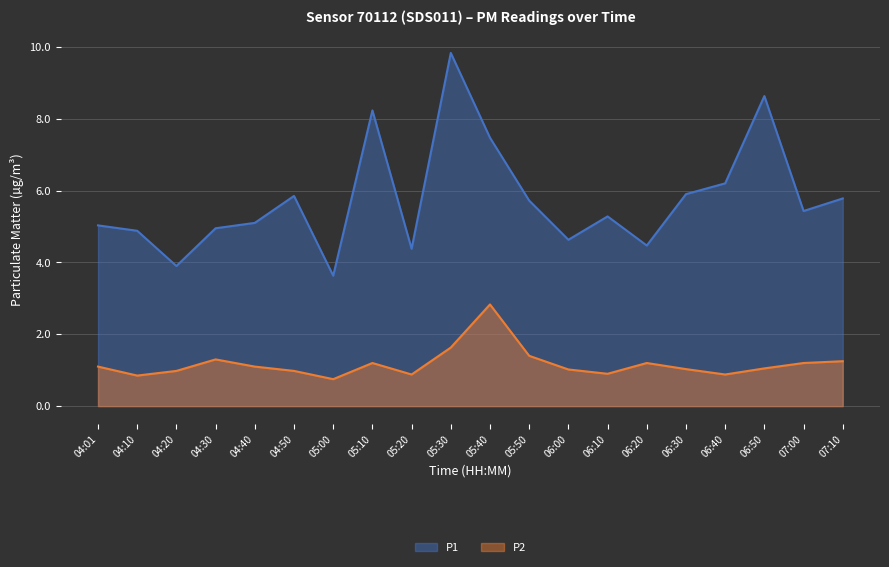

Which series has the largest total across all categories?

P1